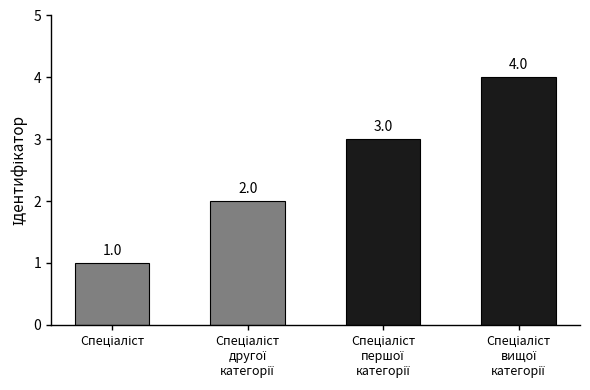

What is the sum of all values?

10